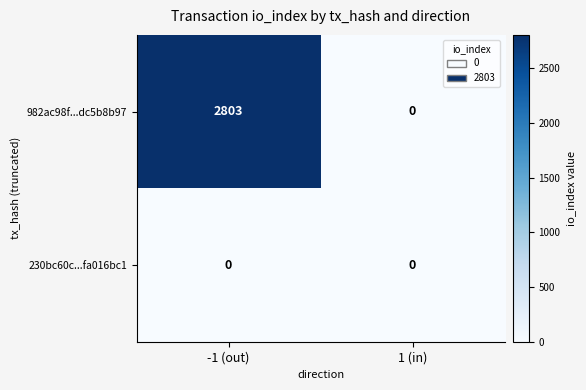

The value of 230bc60c...fa016bc1 at 1 (in) is 0. True or false?

True